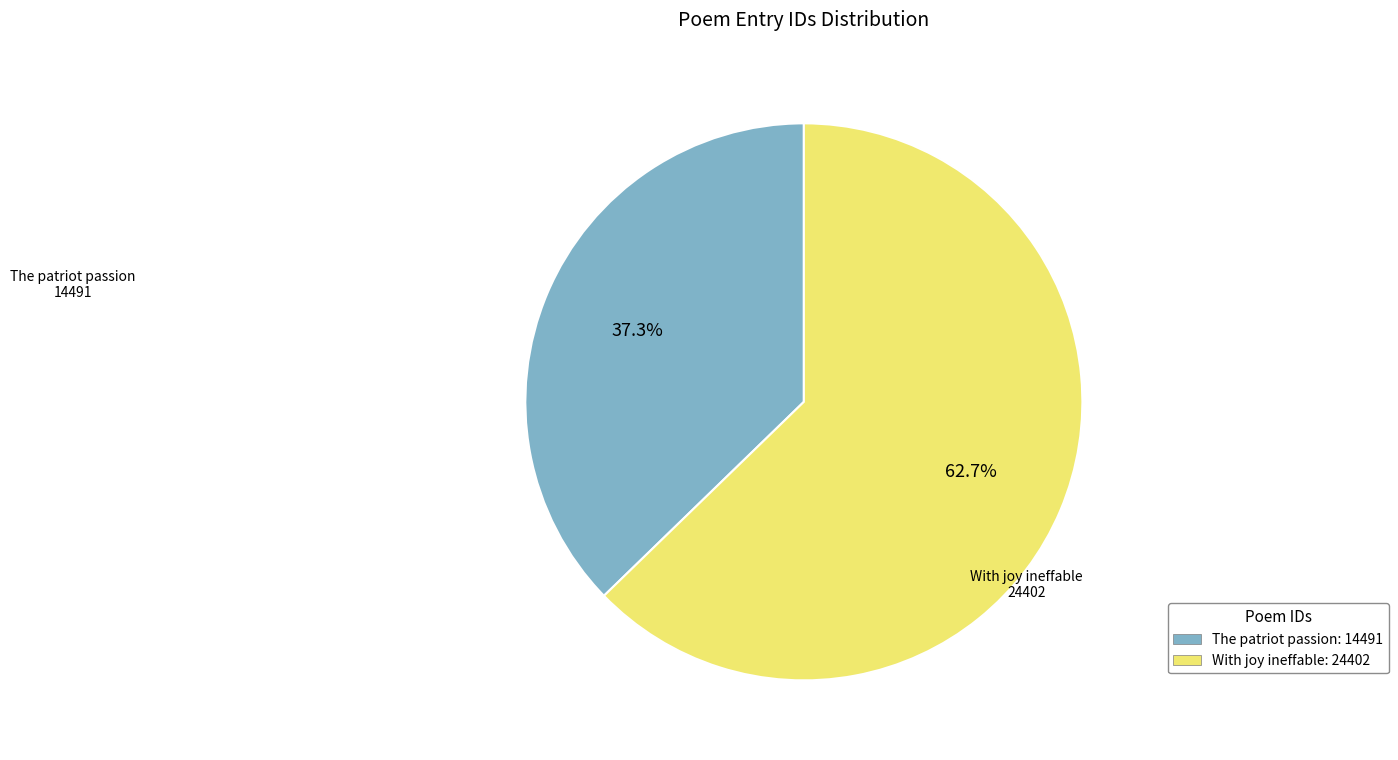

Which category has the biggest portion of the pie?

With joy ineffable: 24402